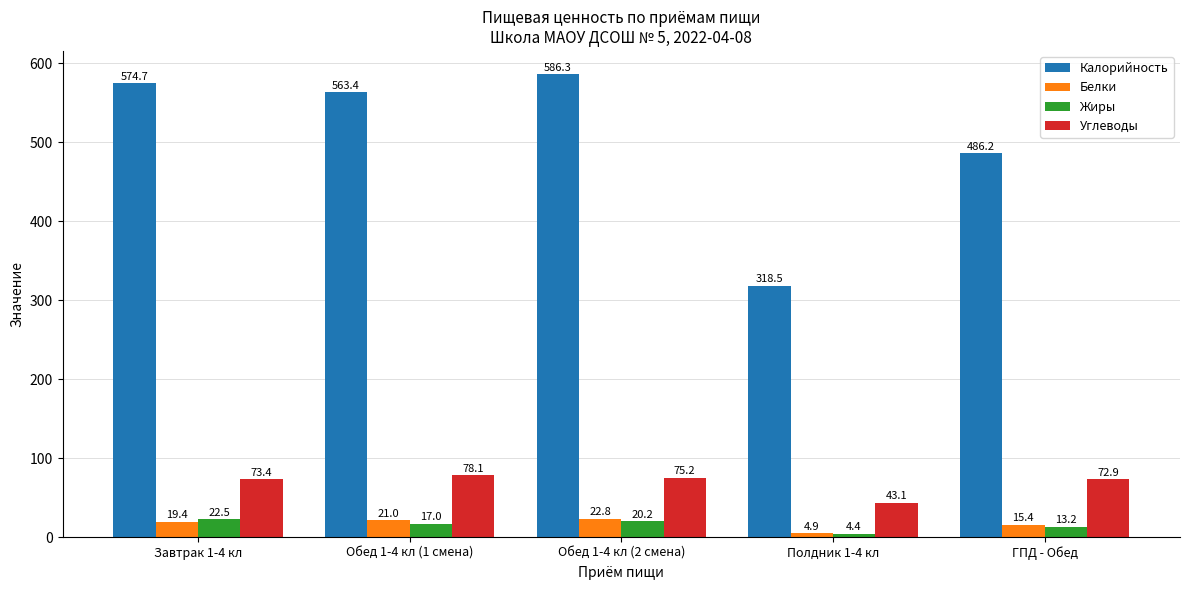

How many data points does each series have?

5